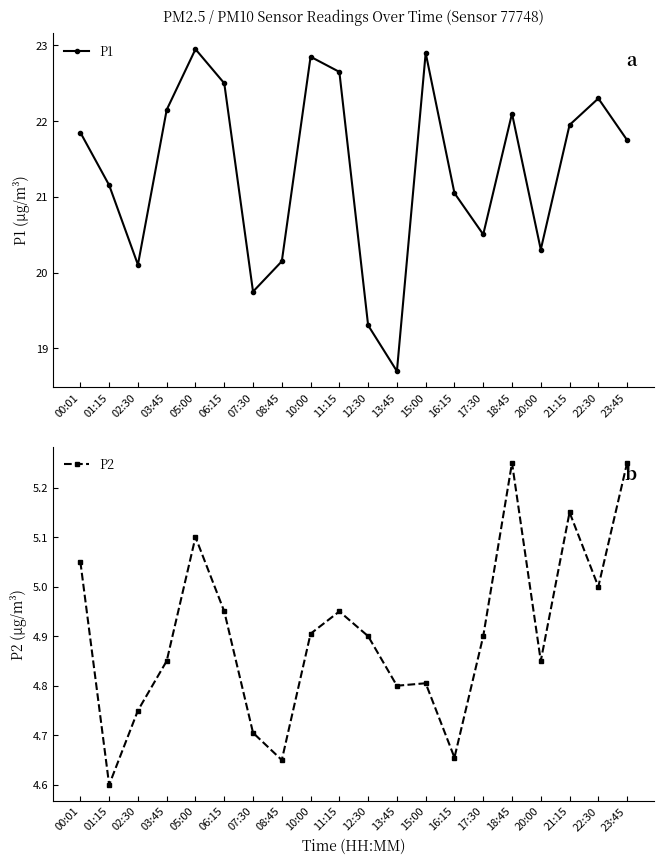

What is the total value across all series at 00:01?

26.9